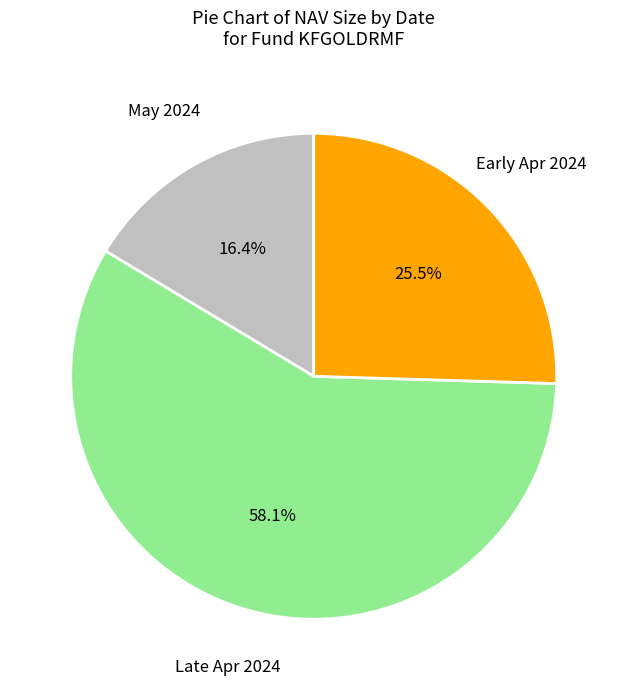

Does any single category account for the majority?

Yes